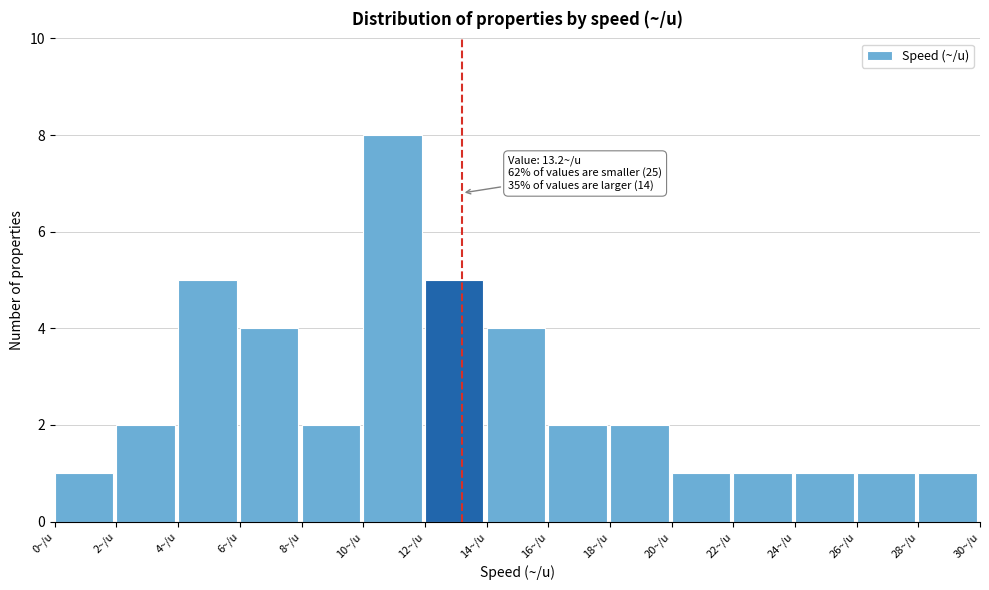

Which range on the x-axis has the tallest bar?

10 to 12